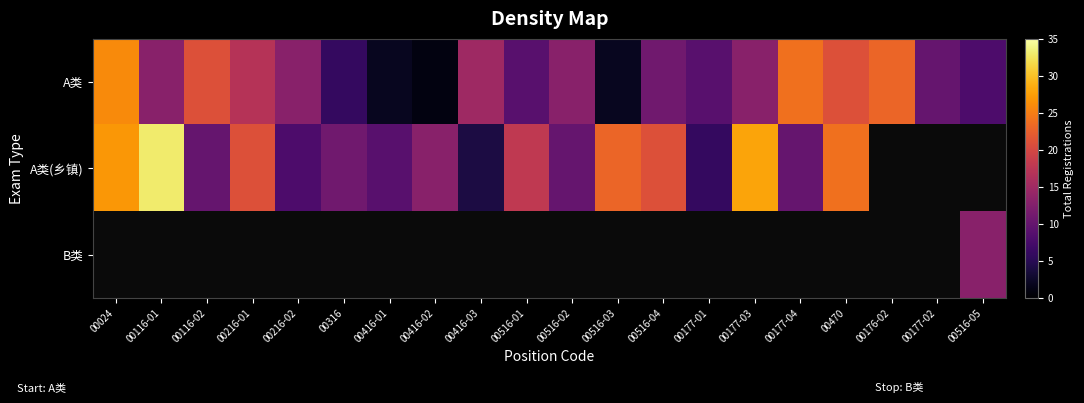

Which category has the highest value in the A类 series?

00024